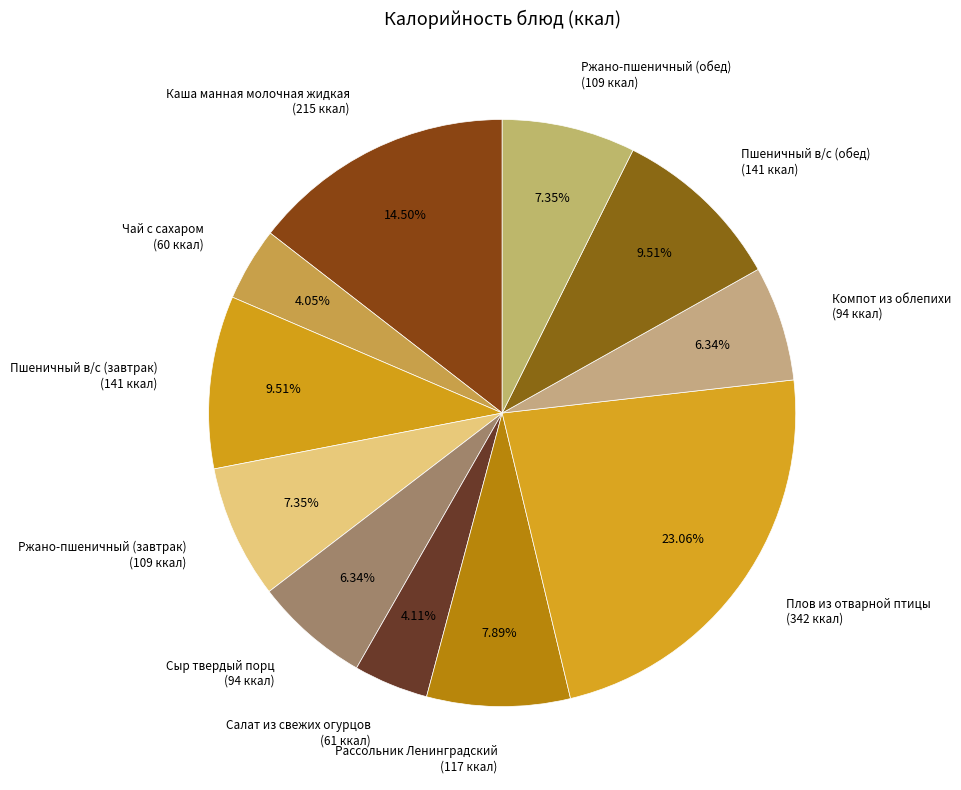

Which slice is the largest?

Плов из отварной птицы